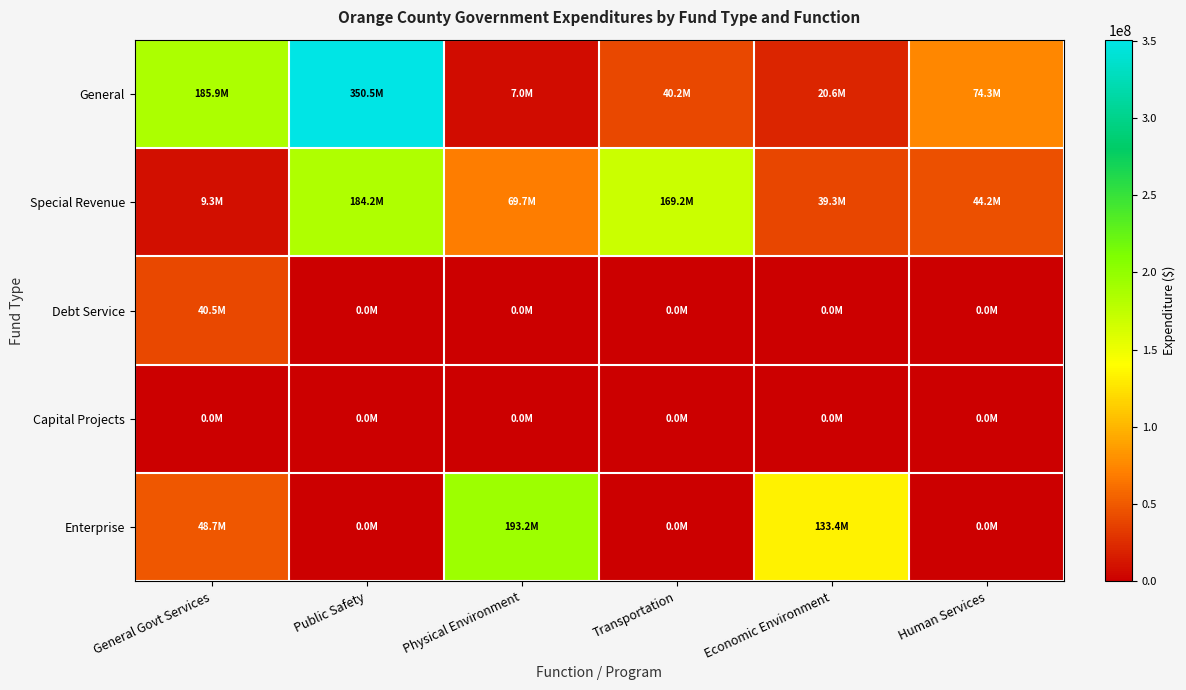

What is the total value across all series at Economic Environment?

193258893